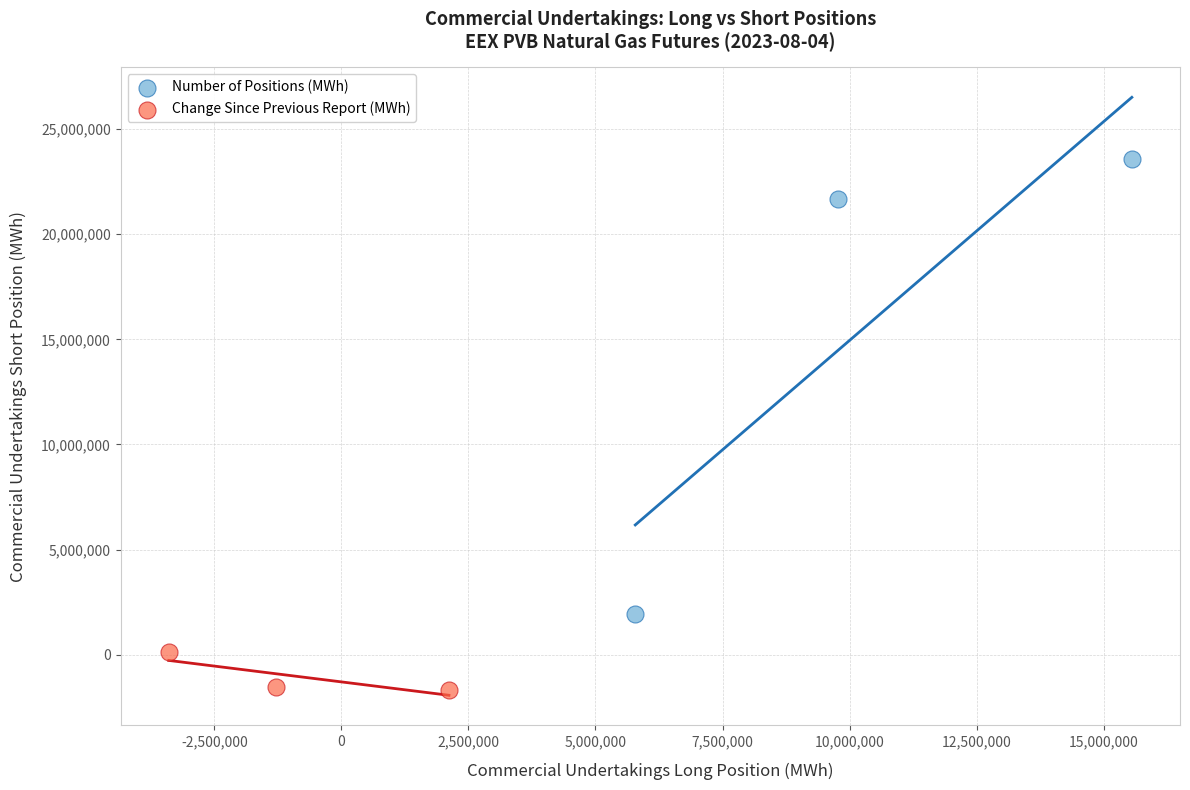

Which series has the largest Y range (max minus min)?

Number of Positions (MWh)